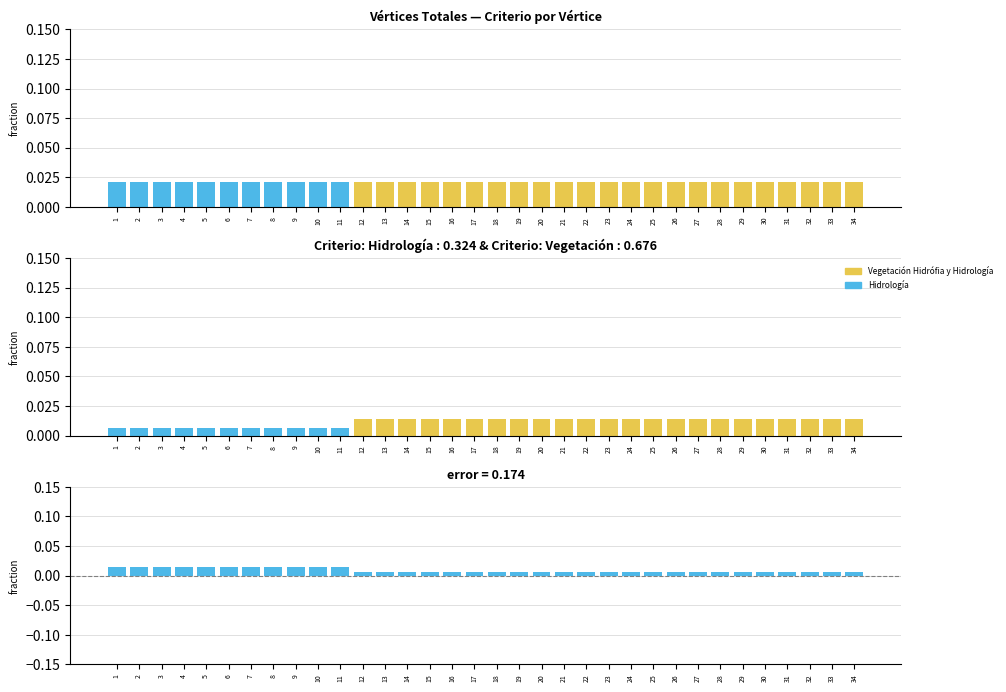

How many positive values does the Vegetación Hidrófia y Hidrología series have?

23